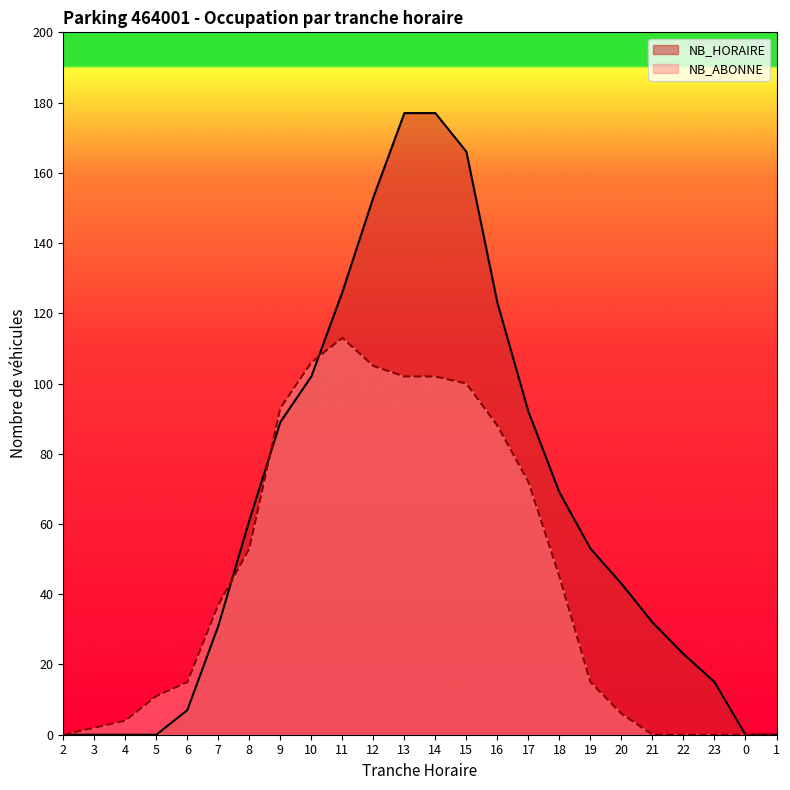

How many lines are shown in the chart?

2